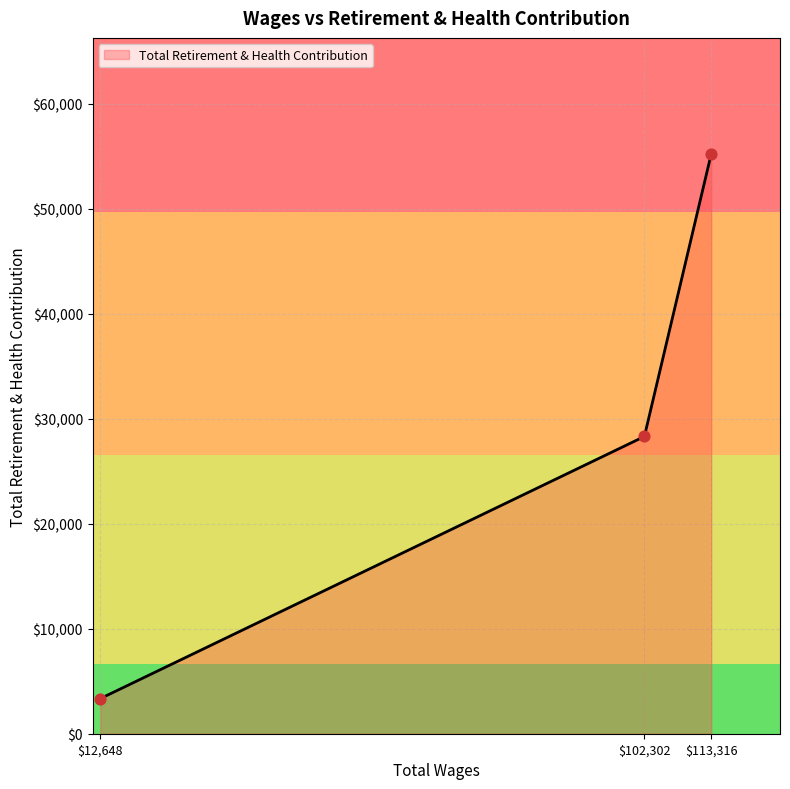

What is the maximum value shown in the chart?

55249